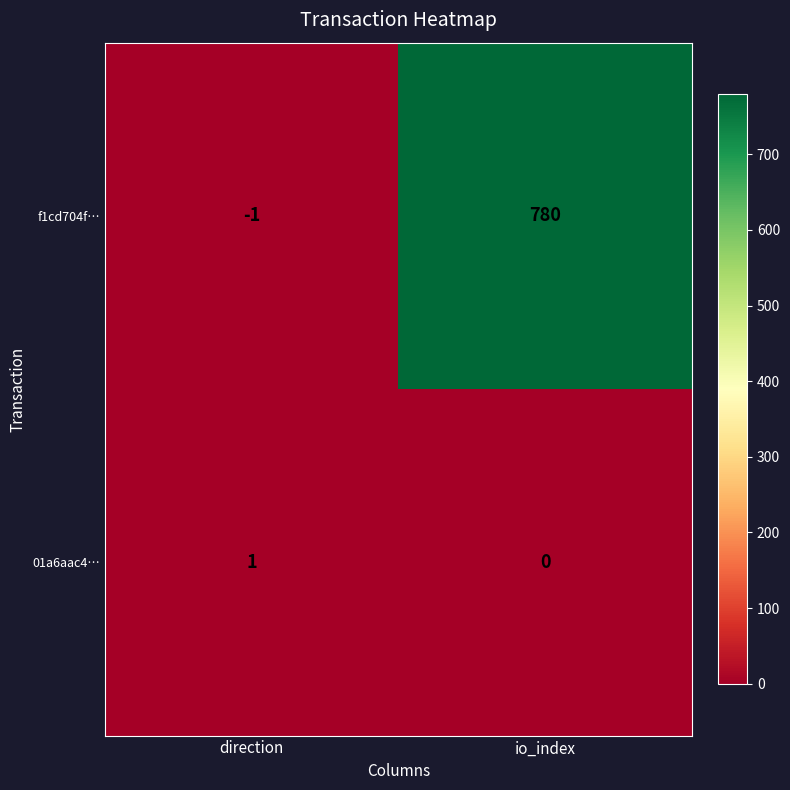

Count the number of categories in the chart.

2